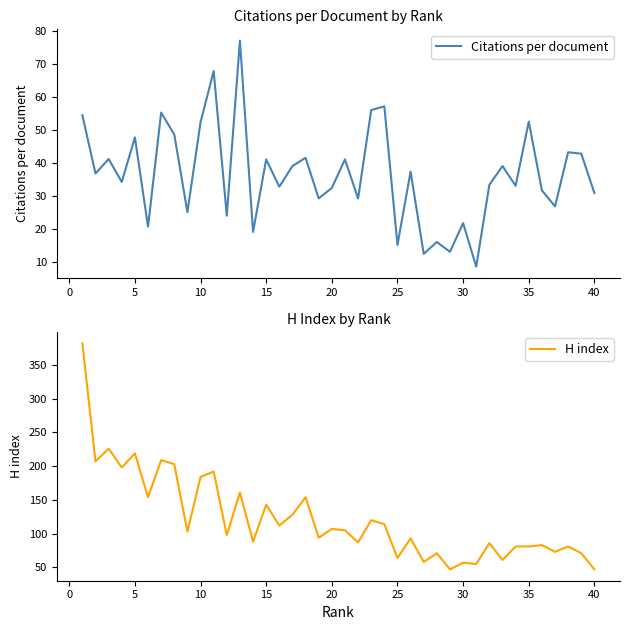

Which series has the largest total across all categories?

H index